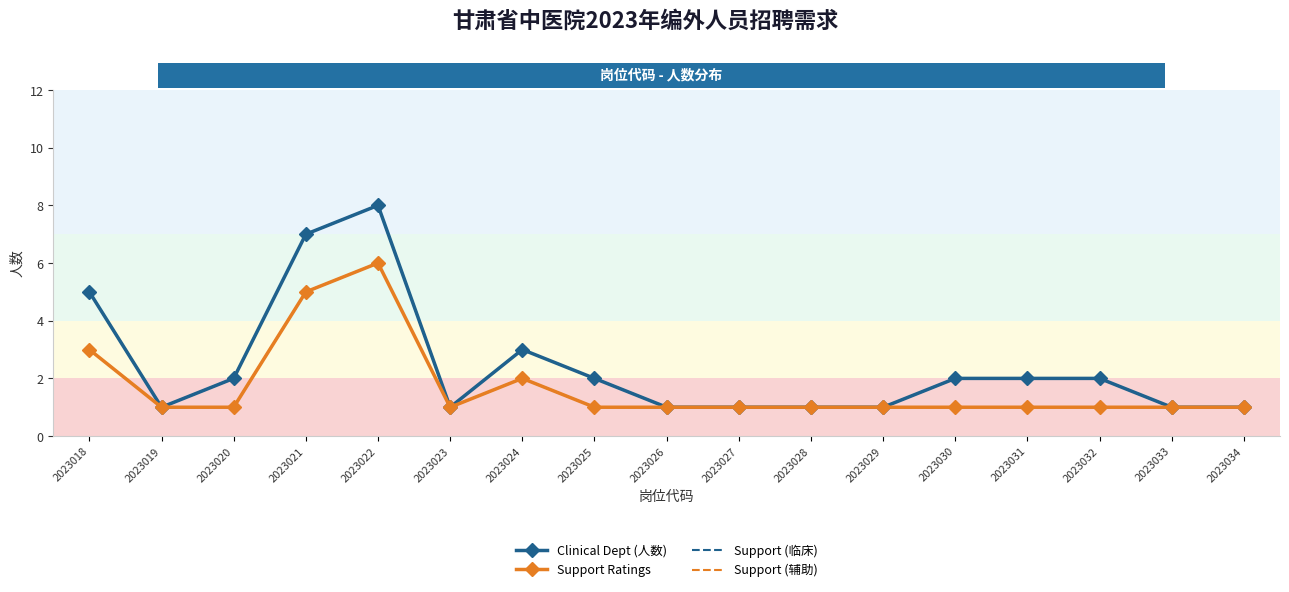

True or false: Support Ratings and Support (临床) intersect in this chart.

False